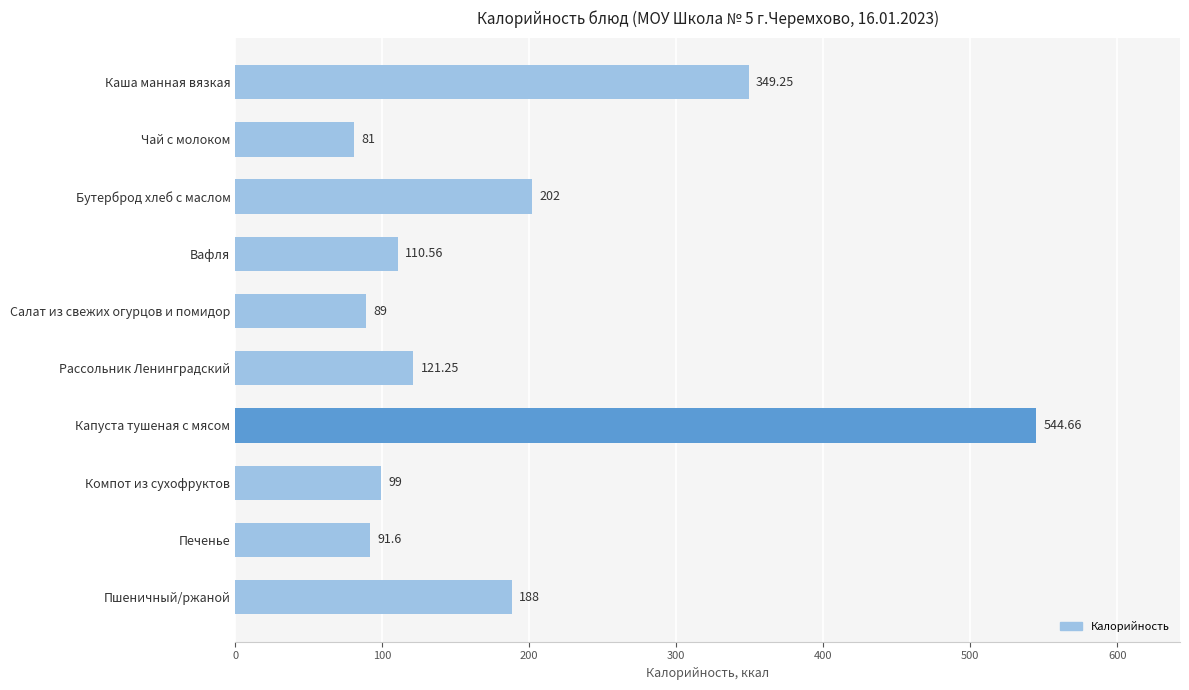

What is the label of the 8th bar from the top?

Компот из сухофруктов